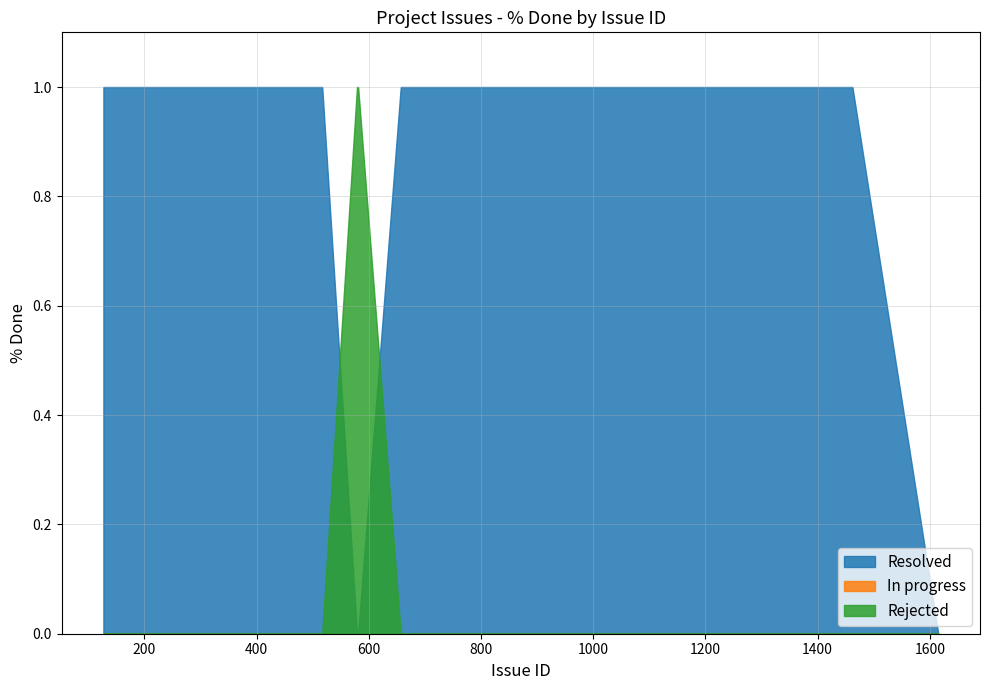

What is the average value of the Rejected series?

100